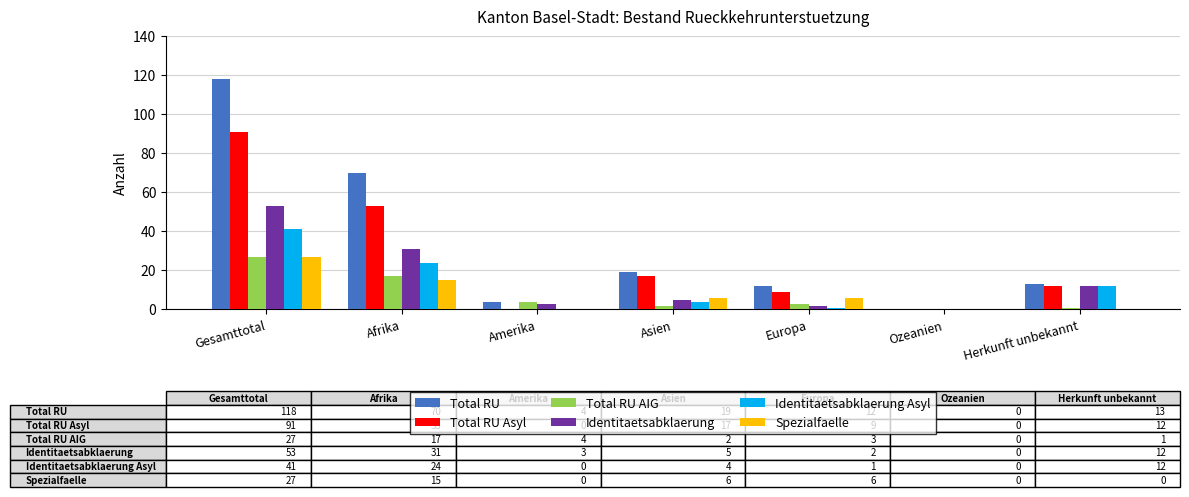

What is the total value across all series at Gesamttotal?

357